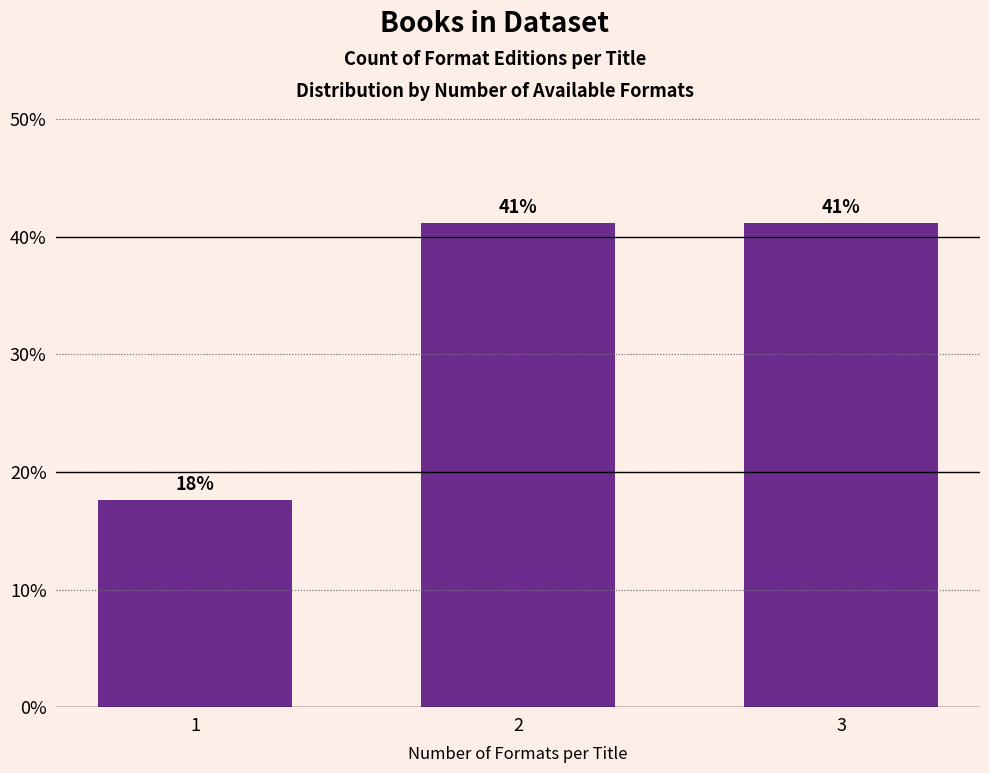

What is the sum of the values at 3 and 2?

82.4